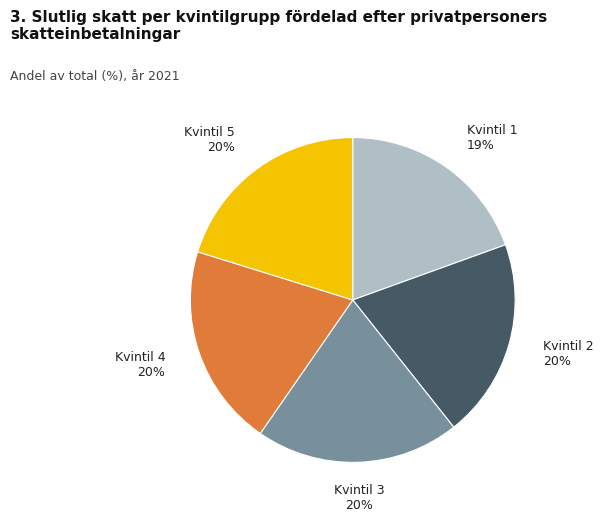

Is there any slice that represents more than half of the pie?

No